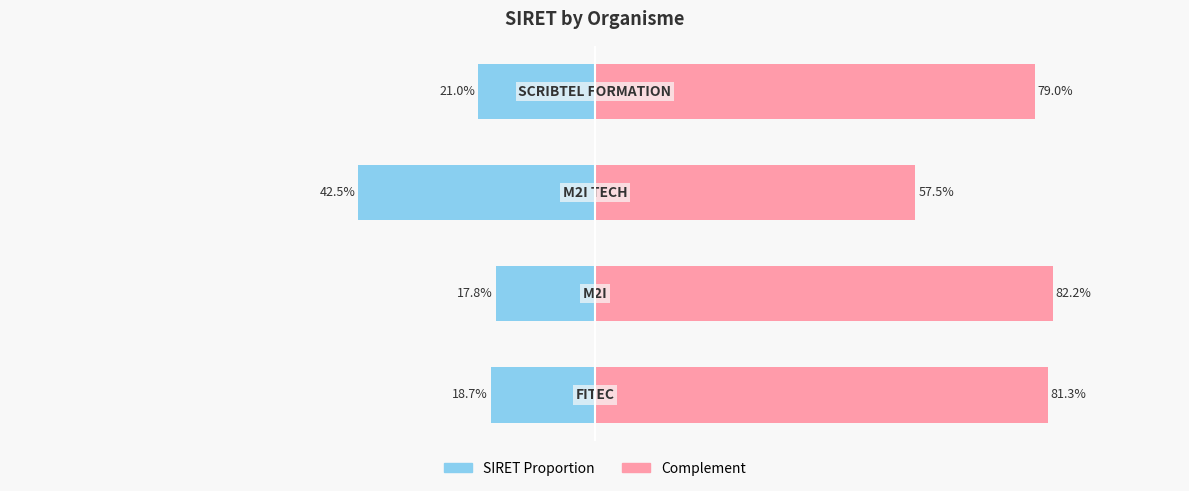

What is the sum of the SIRET (proportion) values at 0 and 2?

-61.2